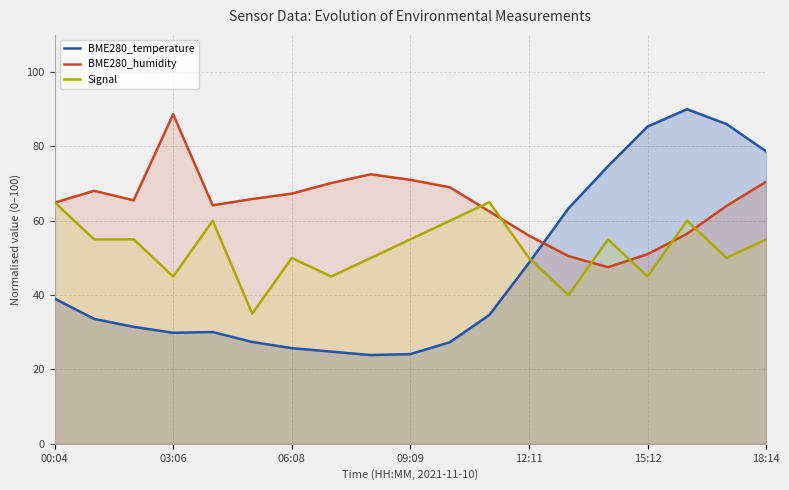

What is the value of the BME280_humidity point at the 5th from the left?

64.1